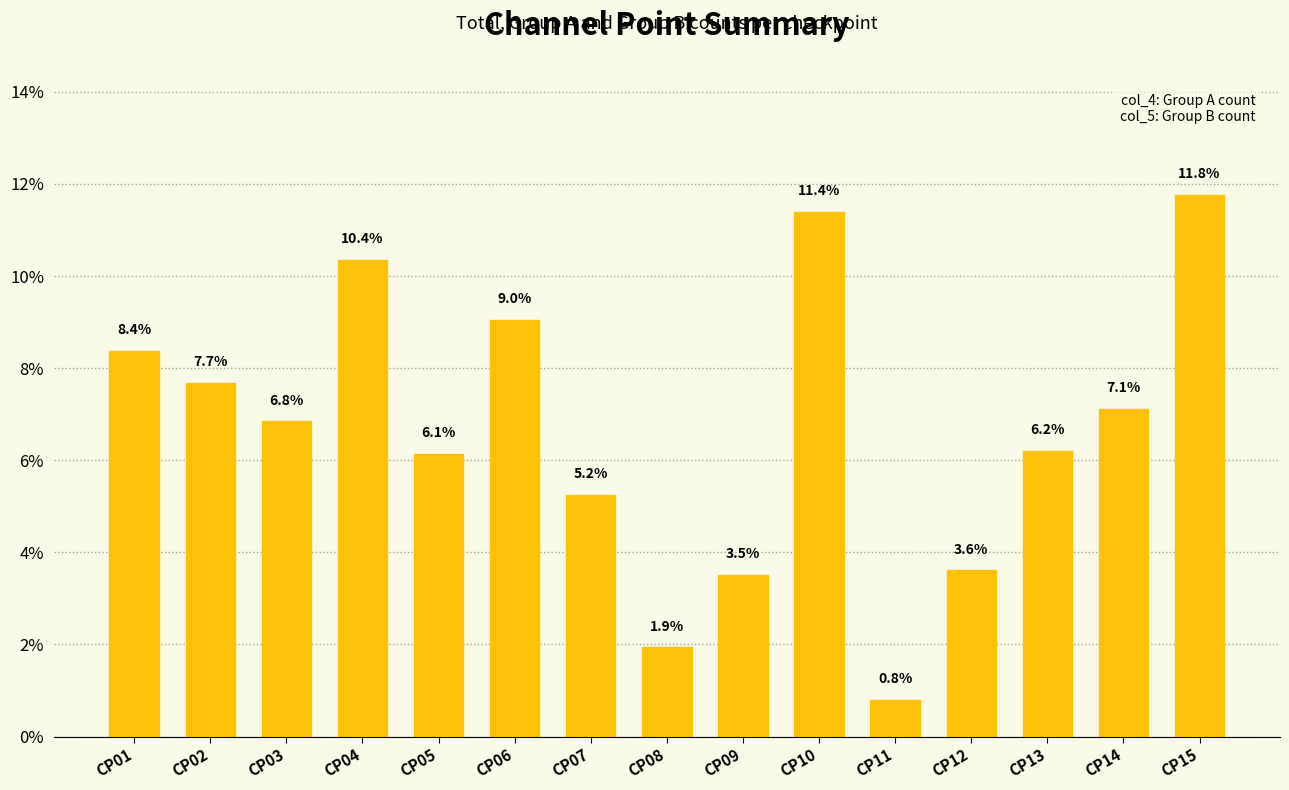

Reading right to left, list all the values displayed in this chart.

CP15=11.8	CP14=7.1	CP13=6.2	CP12=3.6	CP11=0.8	CP10=11.4	CP09=3.5	CP08=1.9	CP07=5.2	CP06=9.0	CP05=6.1	CP04=10.4	CP03=6.8	CP02=7.7	CP01=8.4